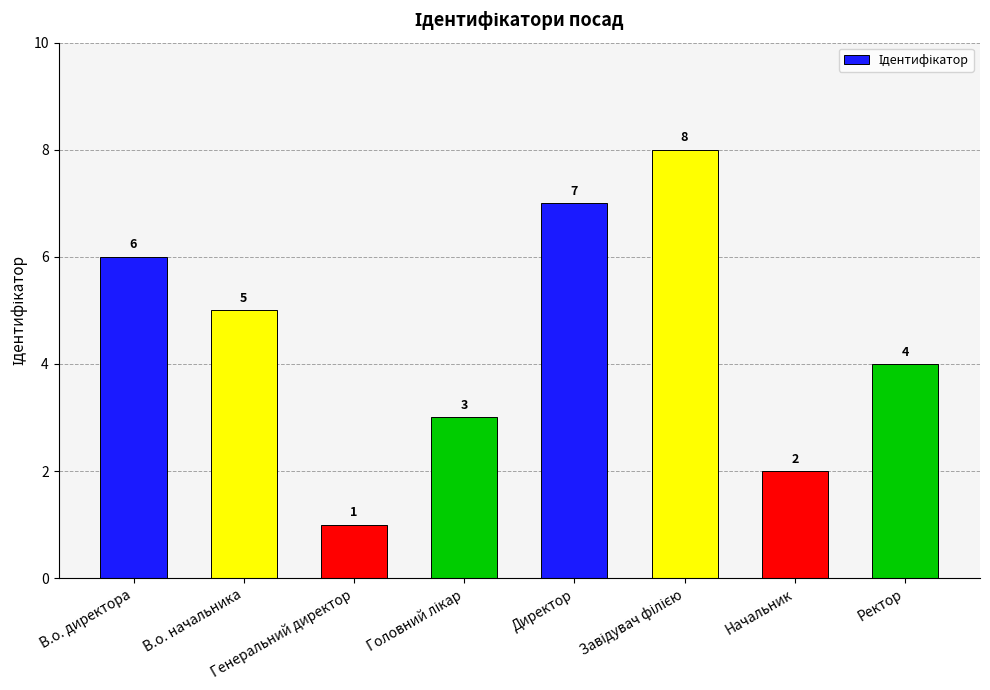

What is the value of the 6th bar from the left?

8